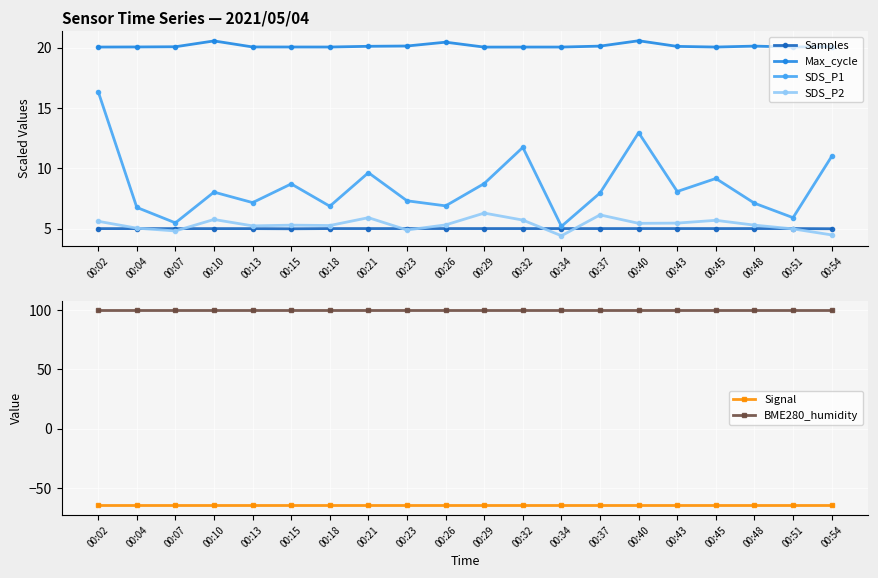

Reading left to right, what are all the values shown in this chart?

Samples: 5.0	5.0	5.0	5.0	5.0	5.0	5.0	5.0	5.0	5.0	5.0	5.0	5.0	5.0	5.0	5.0	5.0	5.0	5.0	5.0
Max_cycle: 20.0	20.1	20.1	20.6	20.1	20.1	20.1	20.1	20.1	20.5	20.0	20.0	20.0	20.1	20.6	20.1	20.1	20.1	20.0	20.1
SDS_P1: 16.4	6.8	5.5	8.0	7.2	8.7	6.8	9.6	7.3	6.9	8.7	11.7	5.2	8.0	12.9	8.1	9.2	7.1	5.9	11.0
SDS_P2: 5.6	5.0	4.8	5.8	5.2	5.3	5.2	5.9	4.9	5.3	6.3	5.7	4.4	6.1	5.4	5.5	5.7	5.3	5.0	4.5
Signal: -65.0	-65.0	-65.0	-65.0	-65.0	-65.0	-65.0	-65.0	-65.0	-65.0	-65.0	-65.0	-65.0	-65.0	-65.0	-65.0	-65.0	-65.0	-65.0	-65.0
BME280_humidity: 100.0	100.0	100.0	100.0	100.0	100.0	100.0	100.0	100.0	100.0	100.0	100.0	100.0	100.0	100.0	100.0	100.0	100.0	100.0	100.0